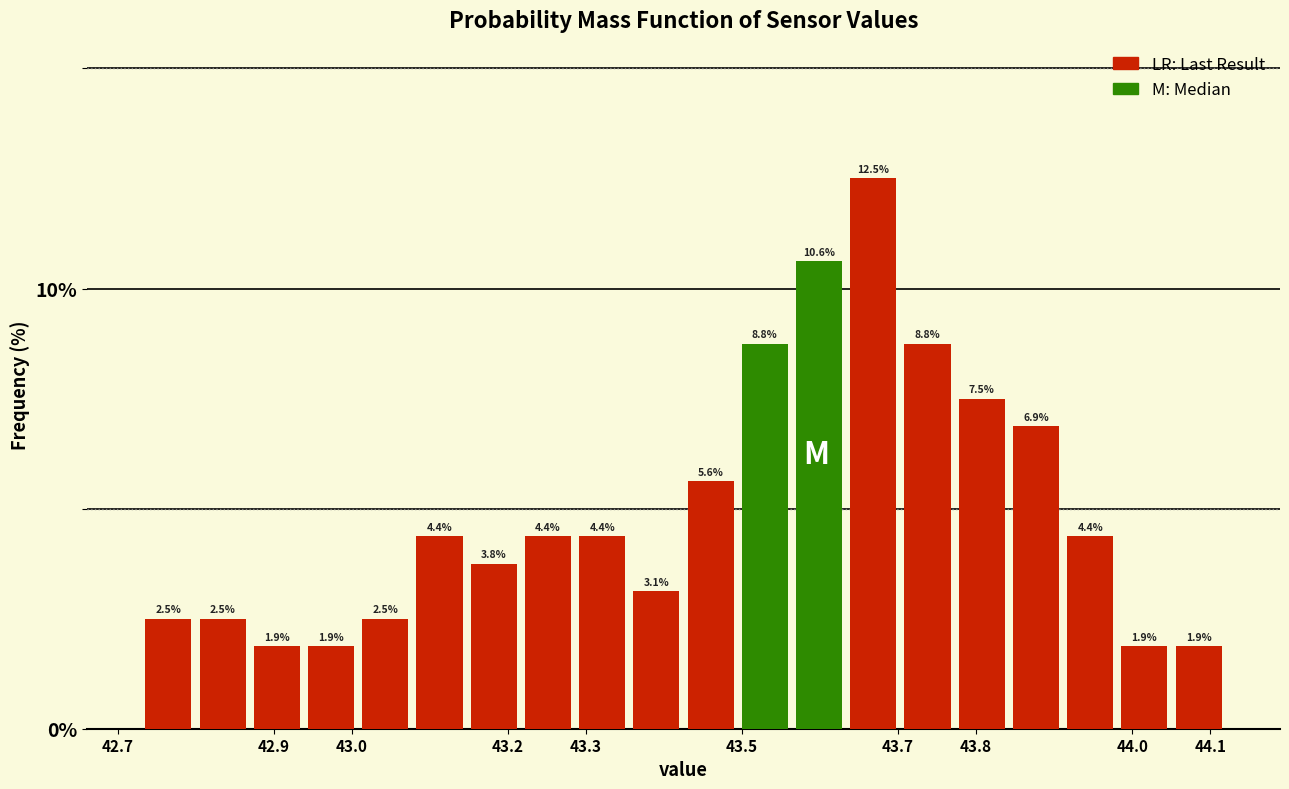

What is the height of the bar covering 43.43 to 43.49 on the x-axis? The bar edges are not printed on the chart, so give them approximately, as read against the axis.

5.6